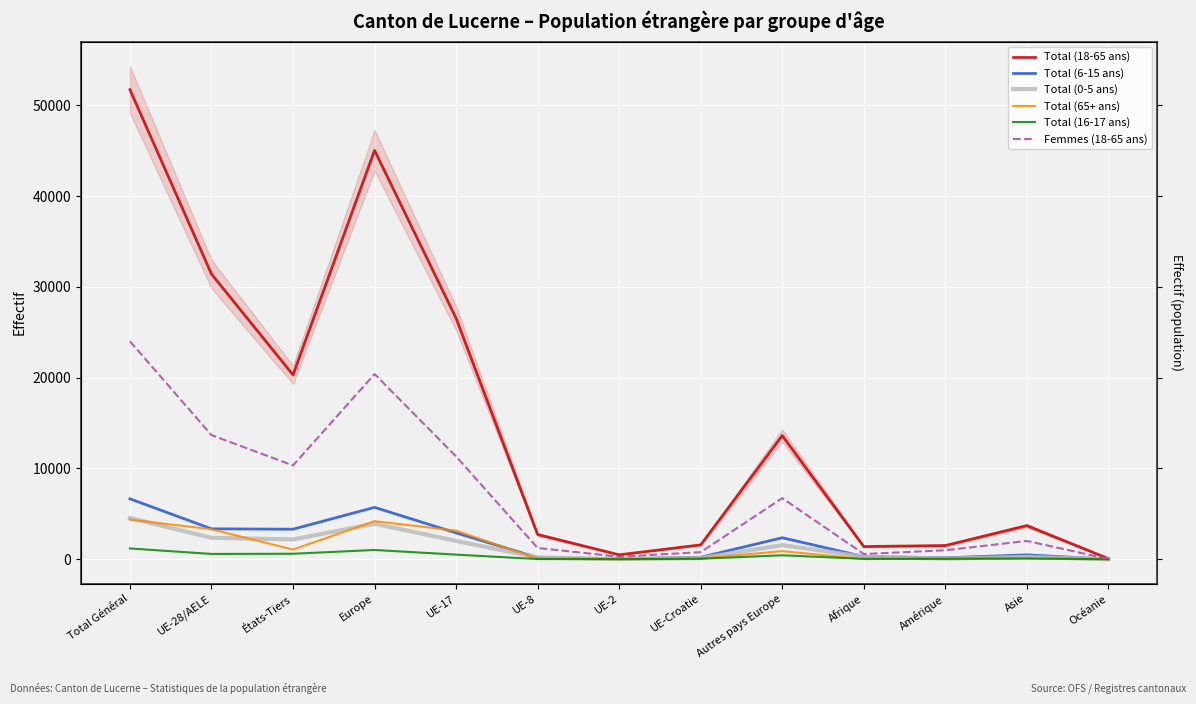

What is the average value of the Total (0-5 ans) series?

1348